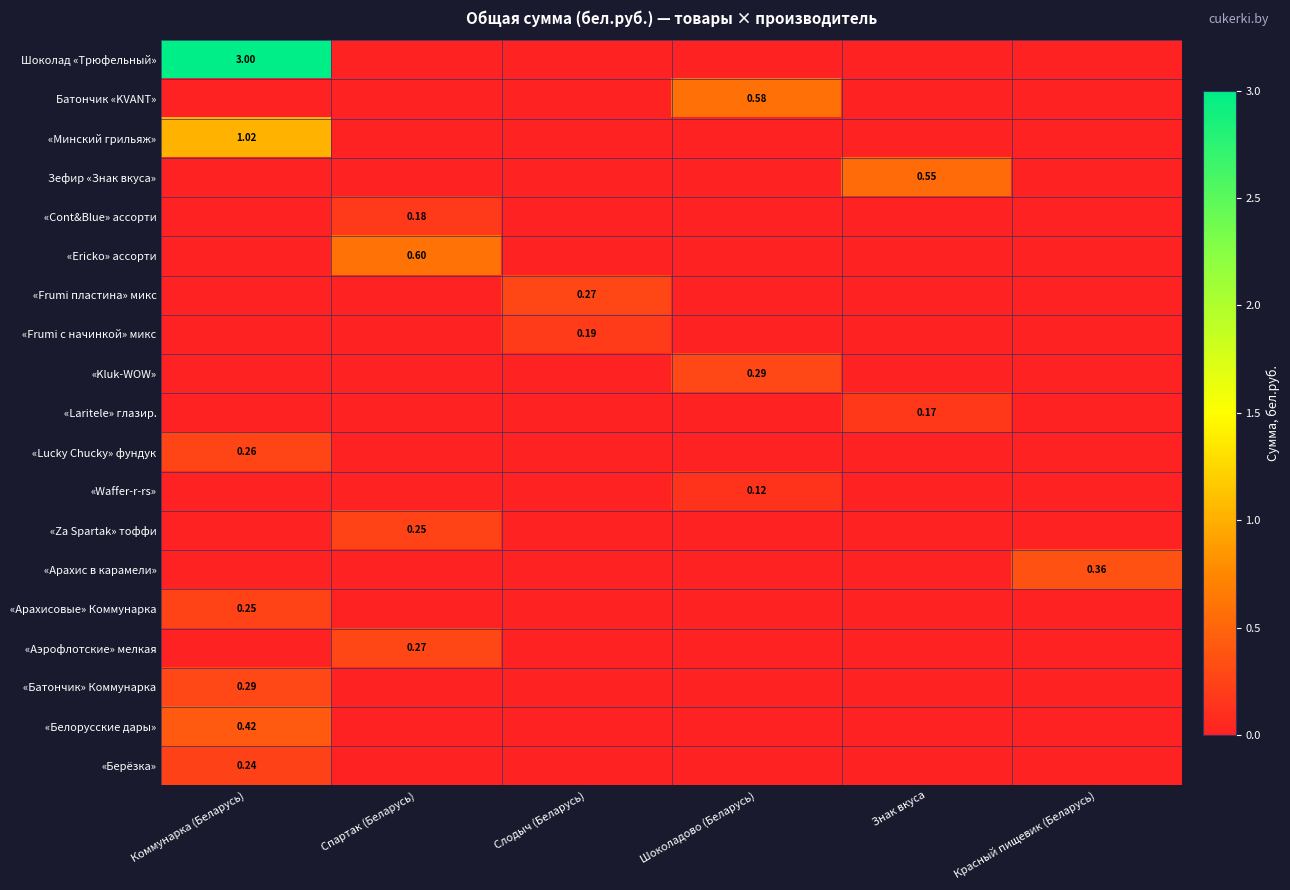

What is the spread (max minus min) of values at Слодыч (Беларусь)?

0.3